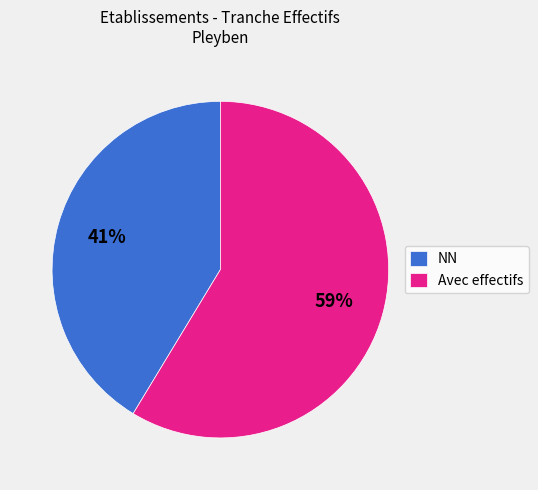

Combined, do NN and Avec effectifs account for over 50%?

Yes